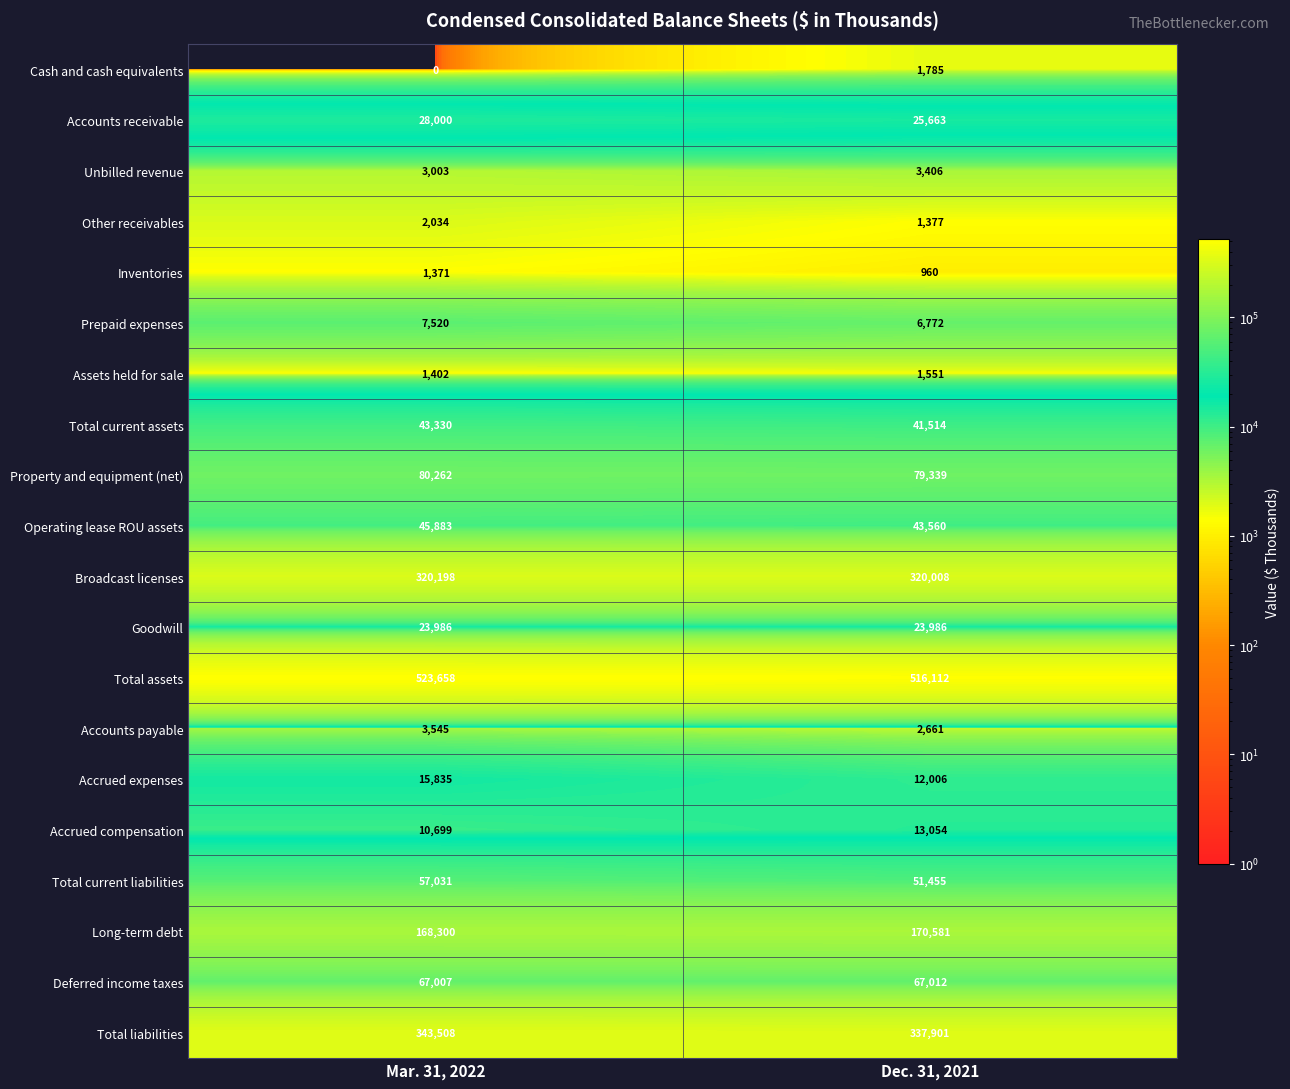

What is the sum of all Accounts receivable values?

53663